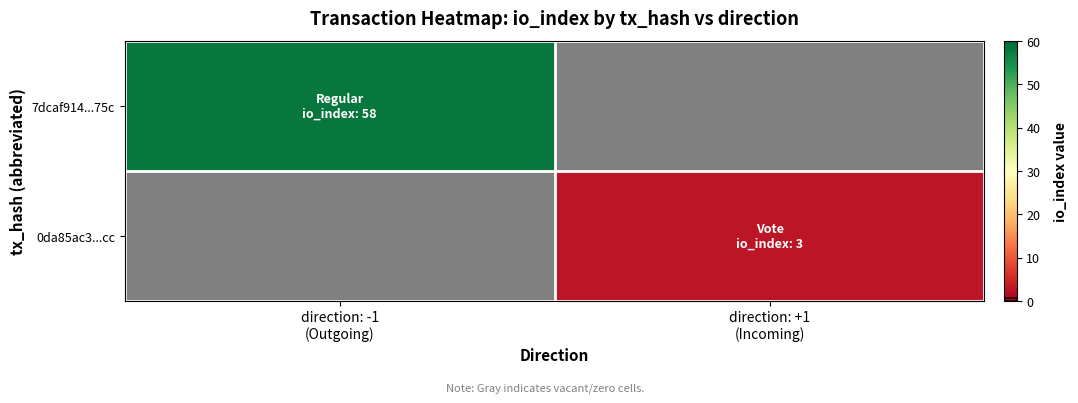

What is the maximum value shown in the chart?

58.0